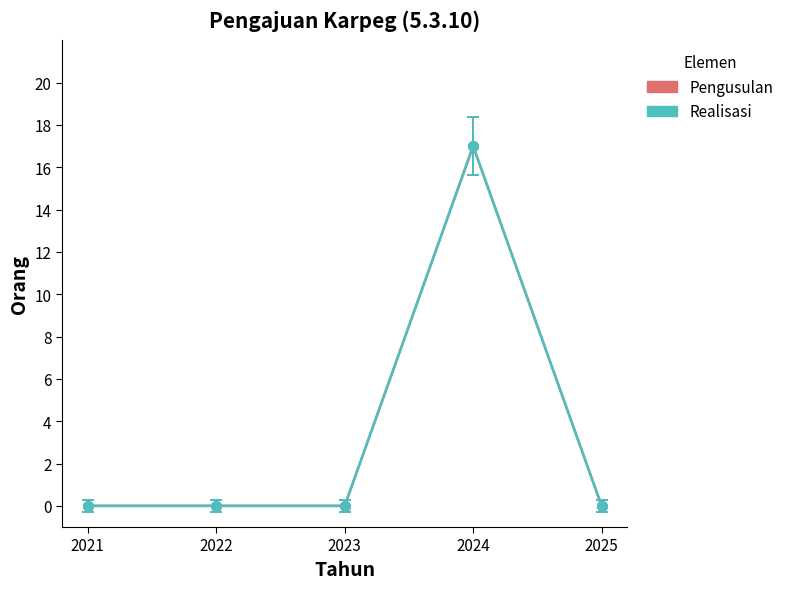

Is this an area chart (filled region under the line)?

No